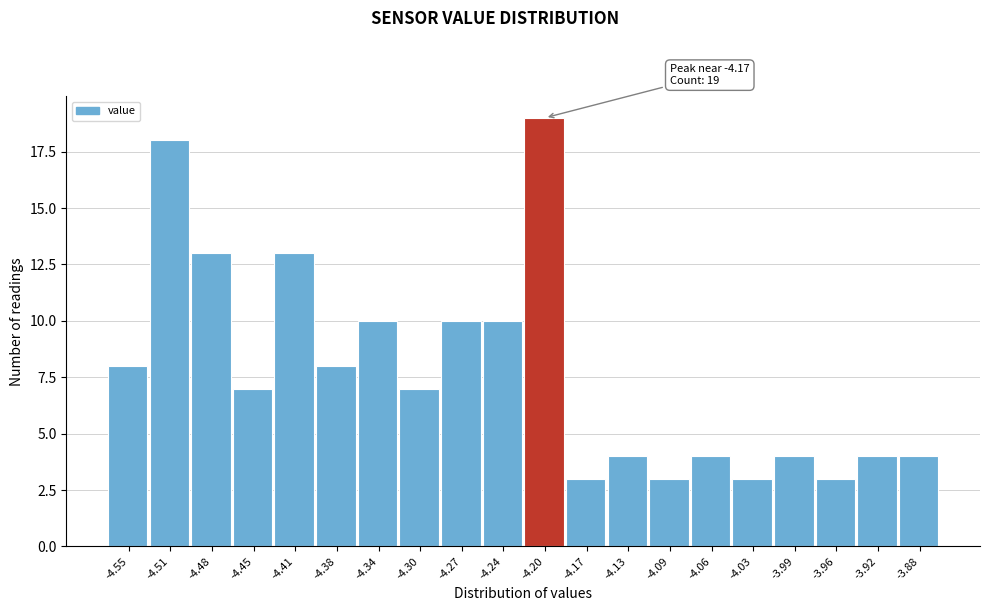

Reading right to left, list all the values displayed in this chart.

4	4	3	4	3	4	3	4	3	19	10	10	7	10	8	13	7	13	18	8